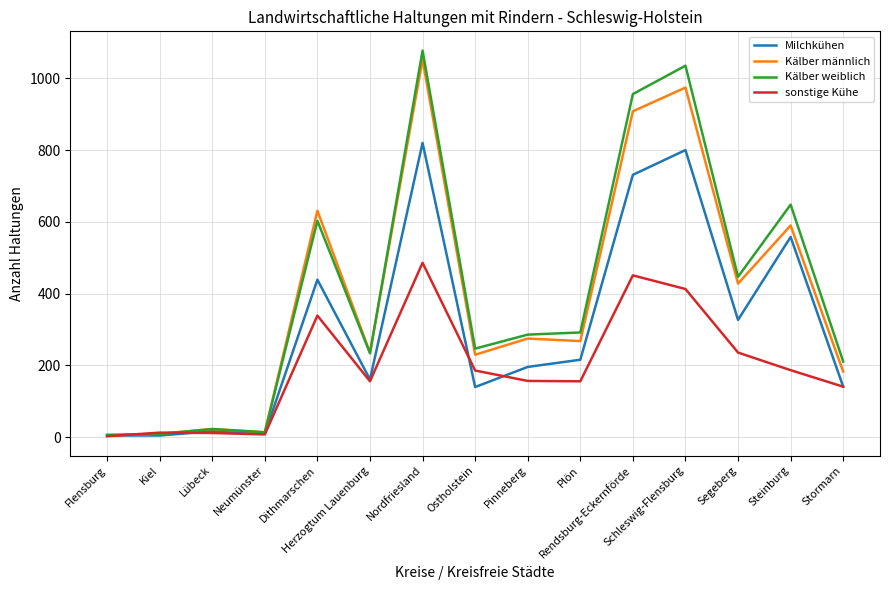

Is this an area chart (filled region under the line)?

No